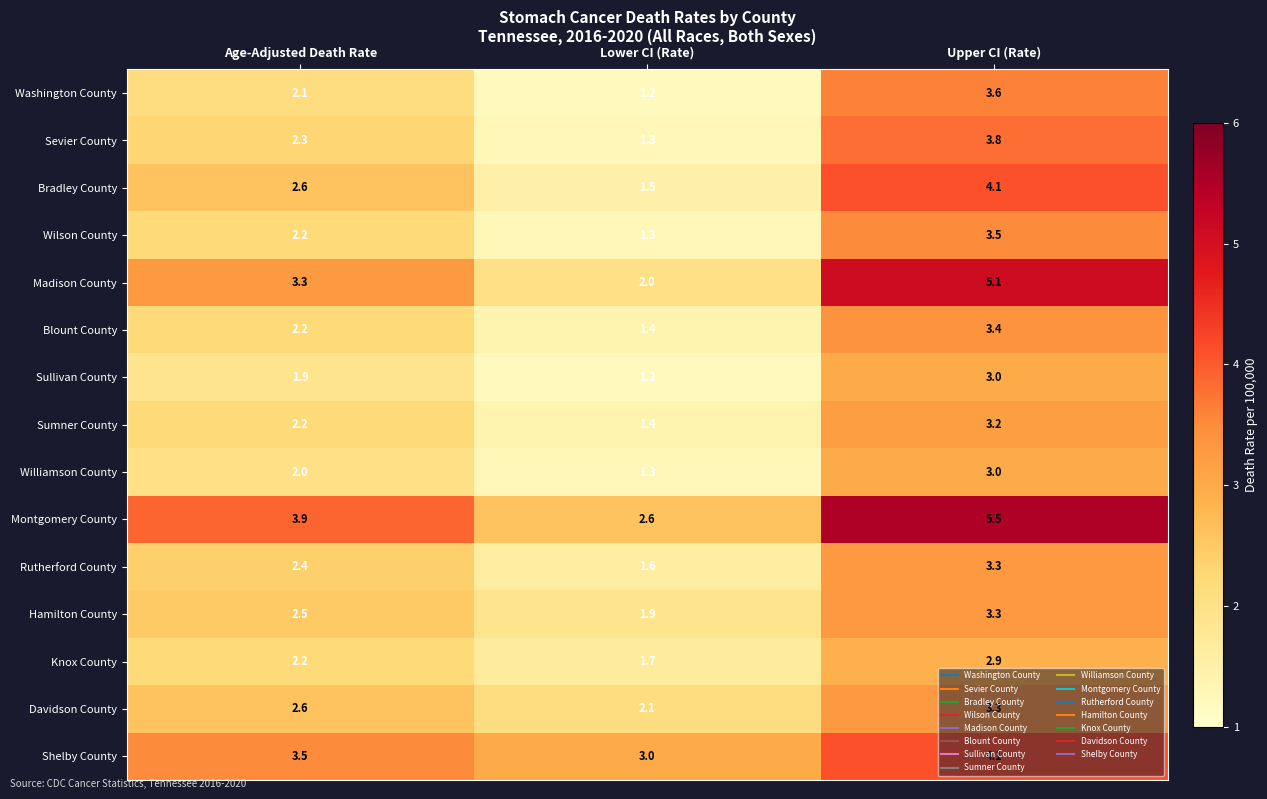

How many data points does each series have?

3